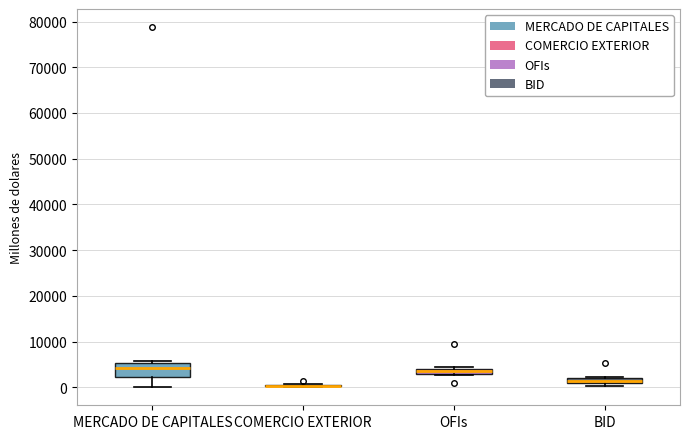

Comparing the boxes themselves (not the whiskers), which one is the tallest?

MERCADO DE CAPITALES